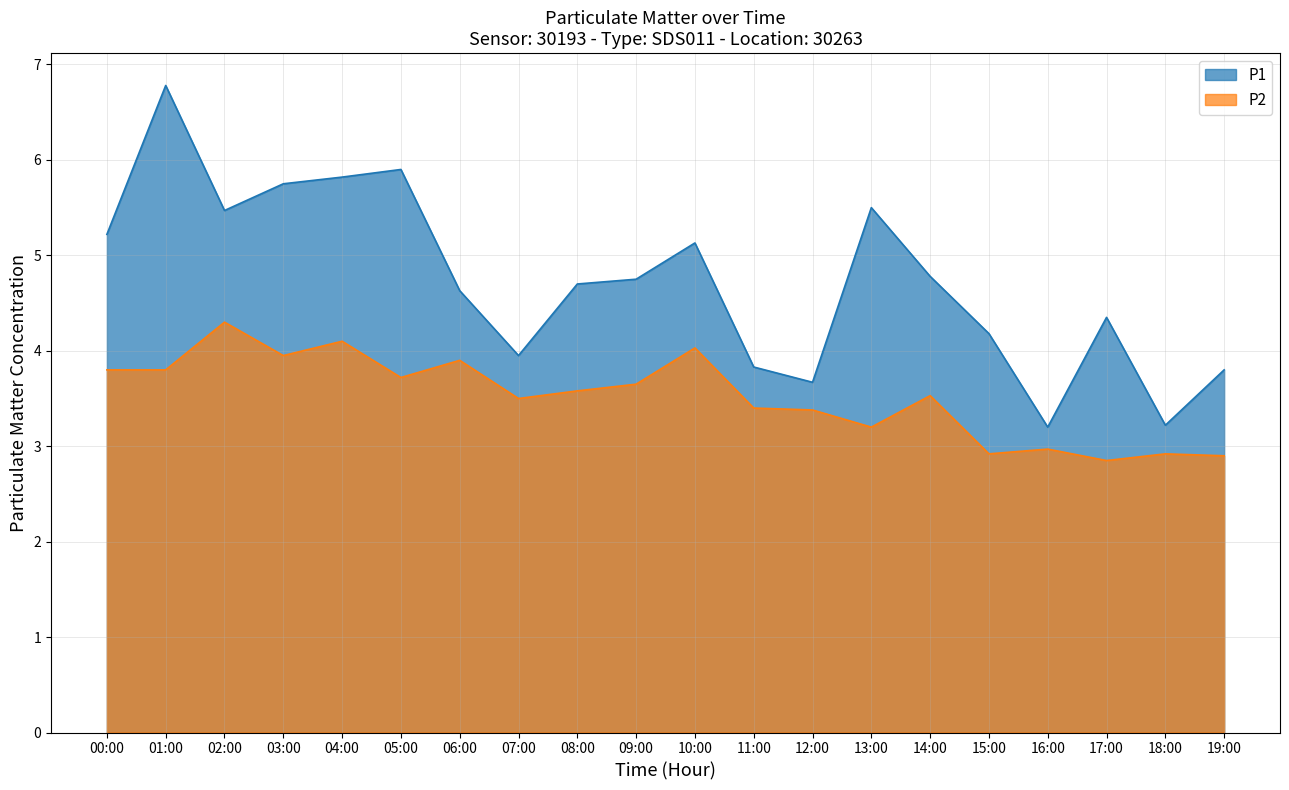

Which series has the widest spread of values?

P1